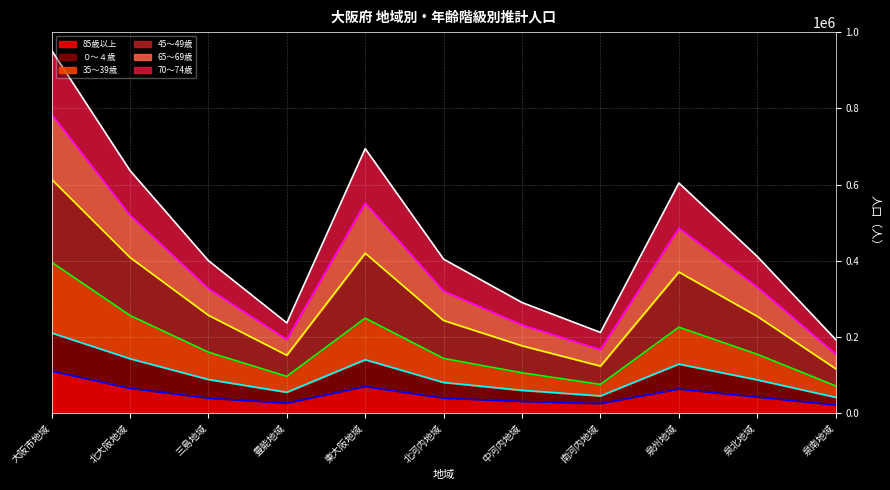

Which series has the largest range (max minus min)?

45～49歳